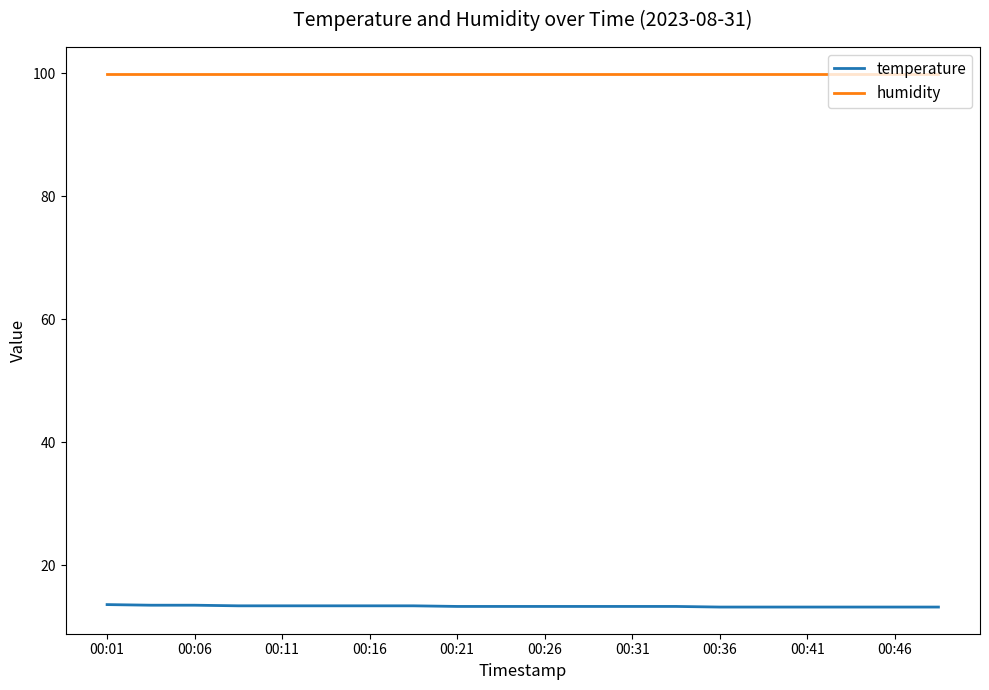

List the series in order of their overall mean, lowest first.

temperature, humidity